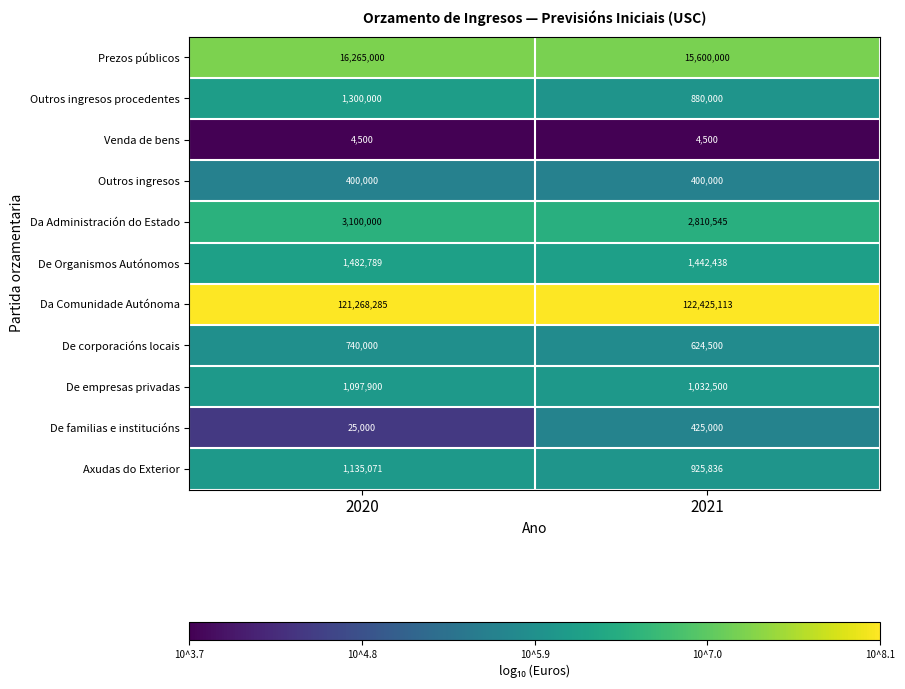

What is the average value of the Da Comunidade Autónoma series?

121846699